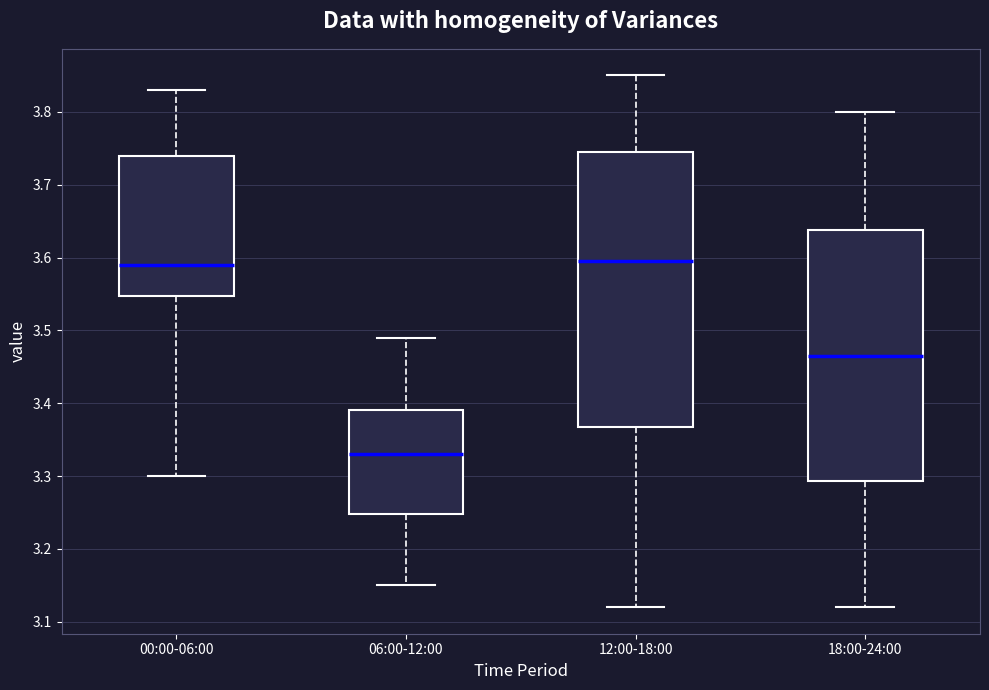

Which box's median line is the lowest?

06:00-12:00